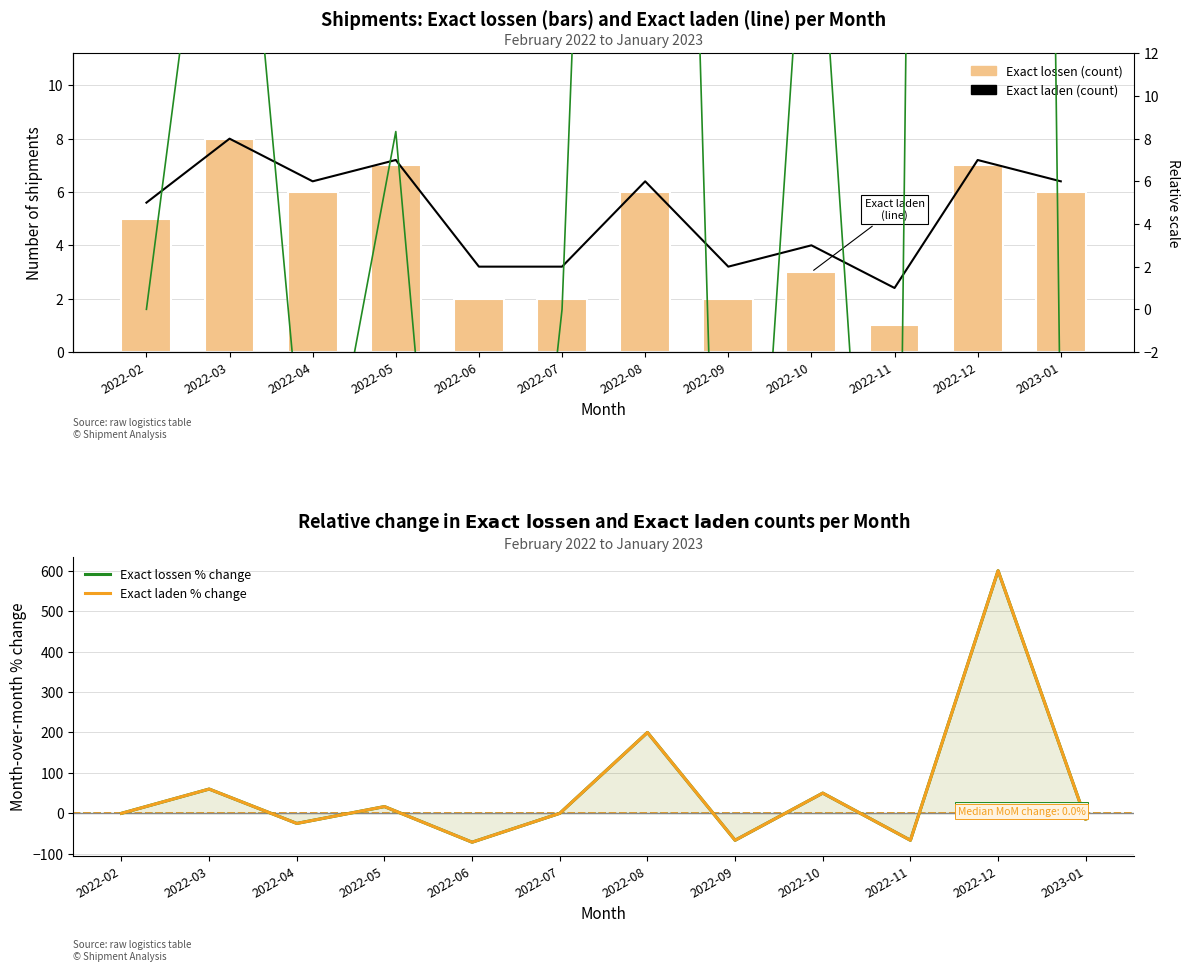

Which series has the largest total across all categories?

Exact lossen % change